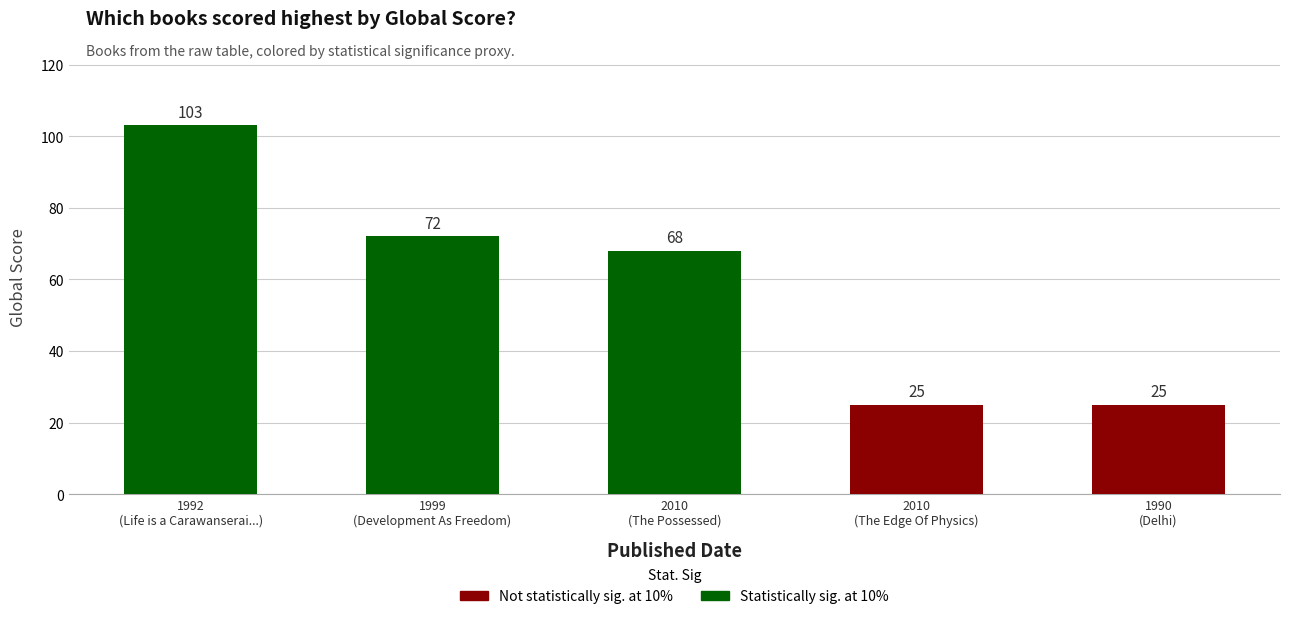

Reading right to left, list all the values displayed in this chart.

1990
(Delhi)=25	2010
(The Edge Of Physics)=25	2010
(The Possessed)=68	1999
(Development As Freedom)=72	1992
(Life is a Carawanserai...)=103